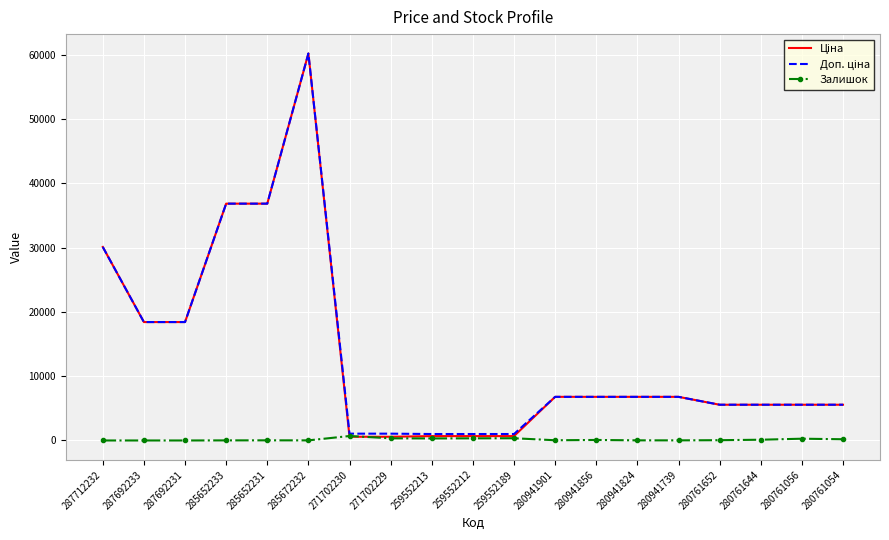

True or false: Залишок has a value of 23.0 at 285652231.

True